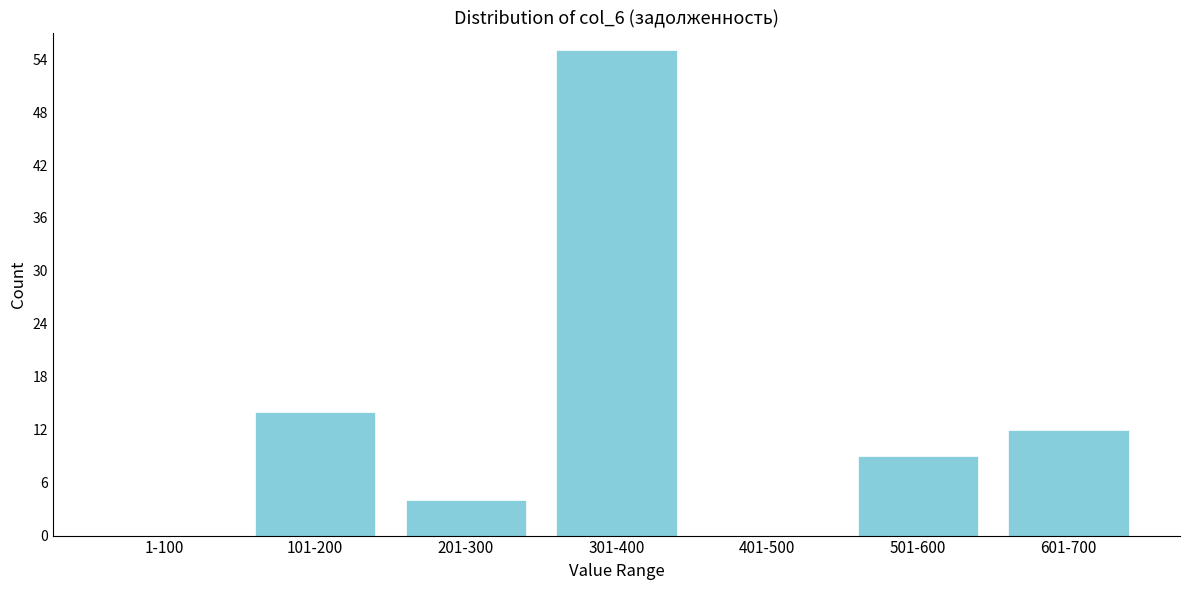

Reading left to right, transcribe all the data shown in this chart.

1-100=0	101-200=14	201-300=4	301-400=55	401-500=0	501-600=9	601-700=12